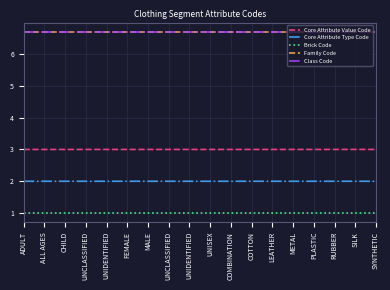

Does the chart have visible grid lines?

Yes